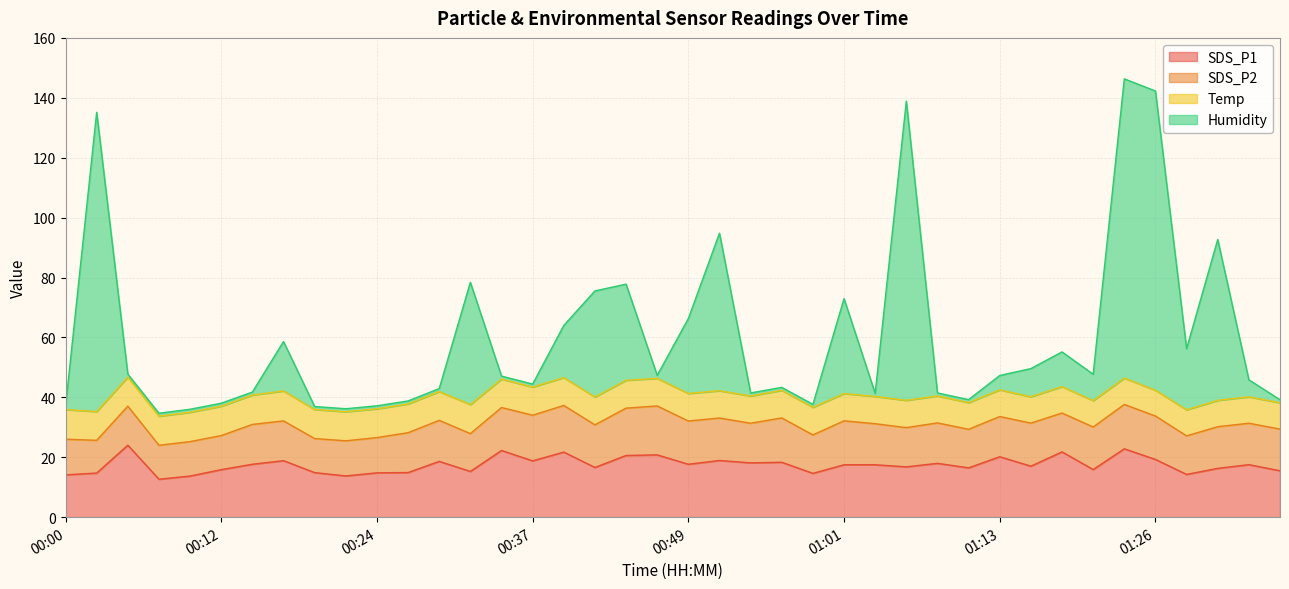

What is the lowest value of the SDS_P1 series?

12.7